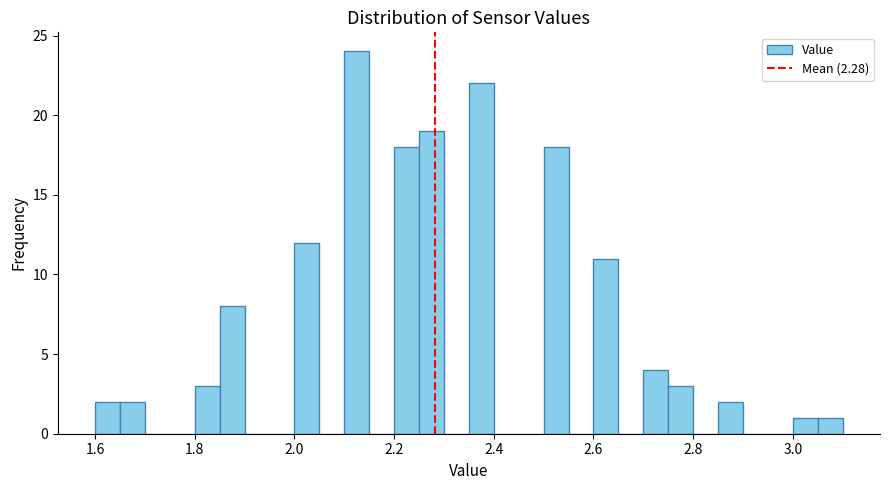

Read against the x-axis, roughly where is the centre of the tallest bar?

2.12